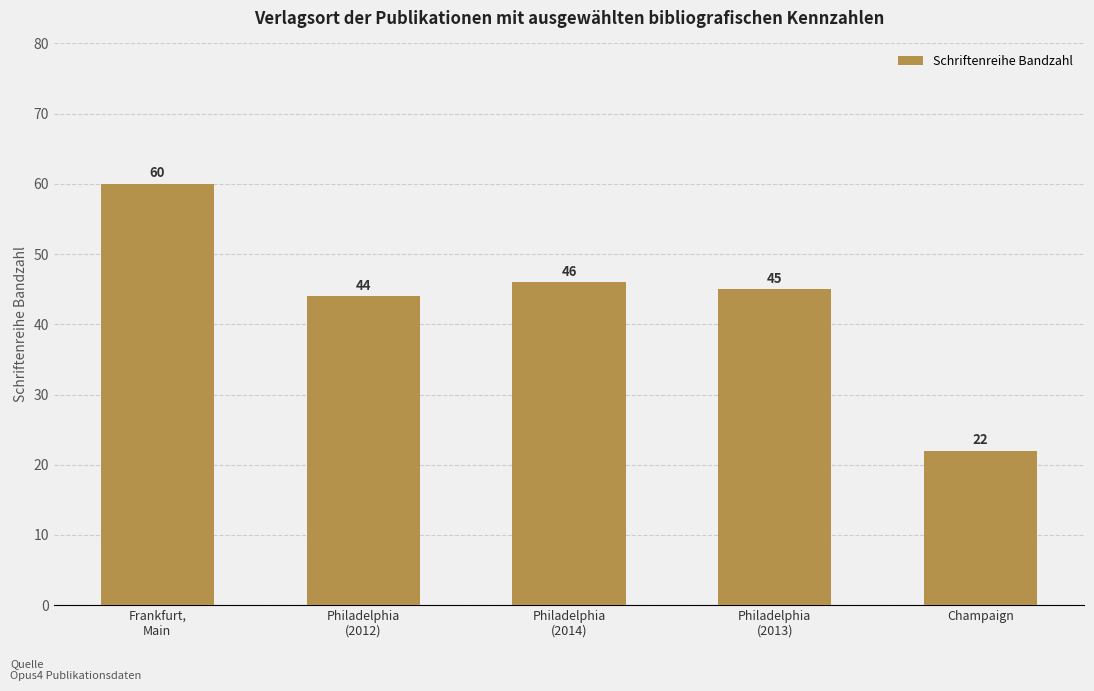

How many data points does each series have?

5